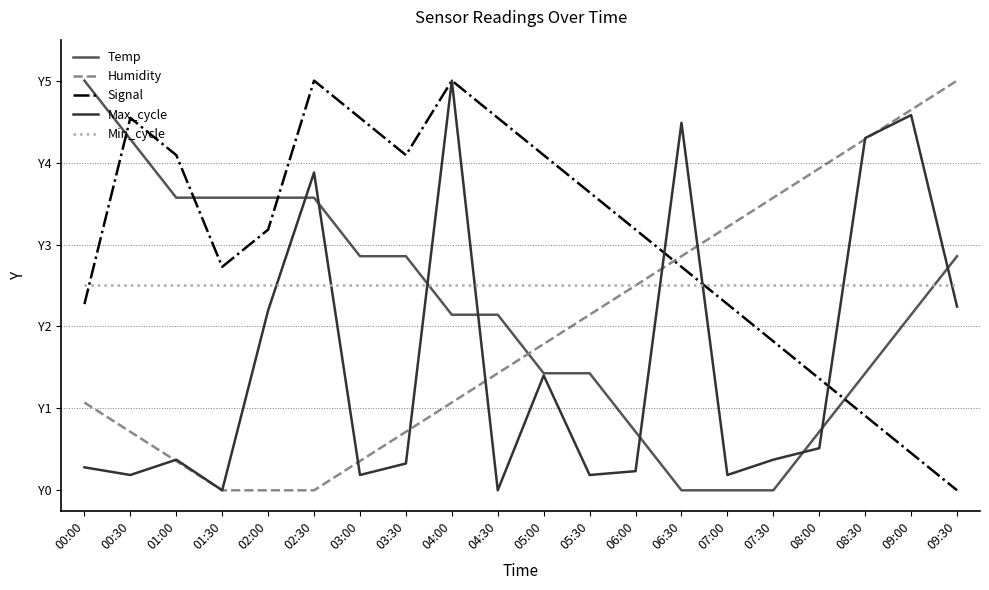

Which category has the highest value in the Humidity series?

09:30